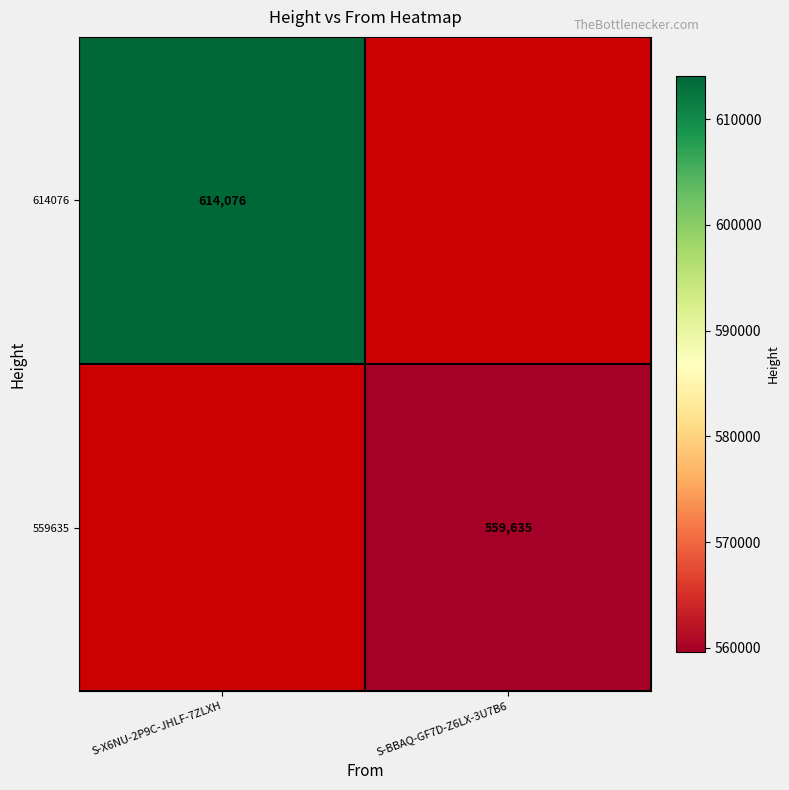

At how many categories does at least one series exceed 596773?

1